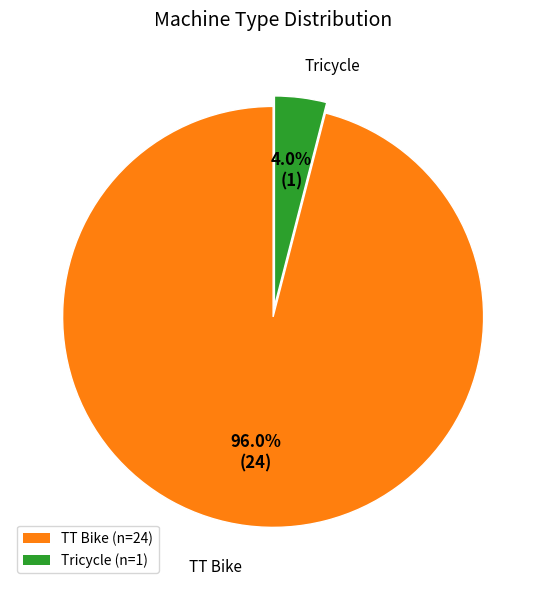

Rank the categories by value from highest to lowest.

TT Bike (n=24), Tricycle (n=1)